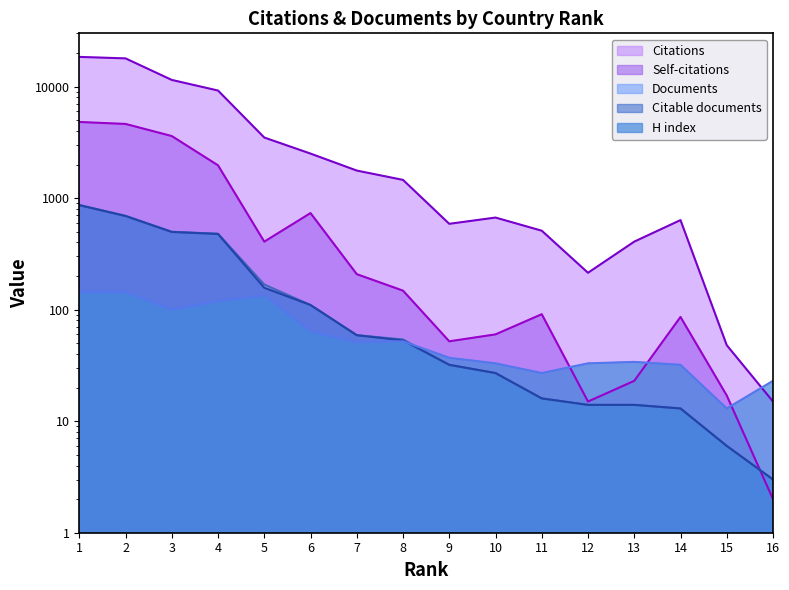

Read the Self-citations value at 11, to the nearest 100.

100